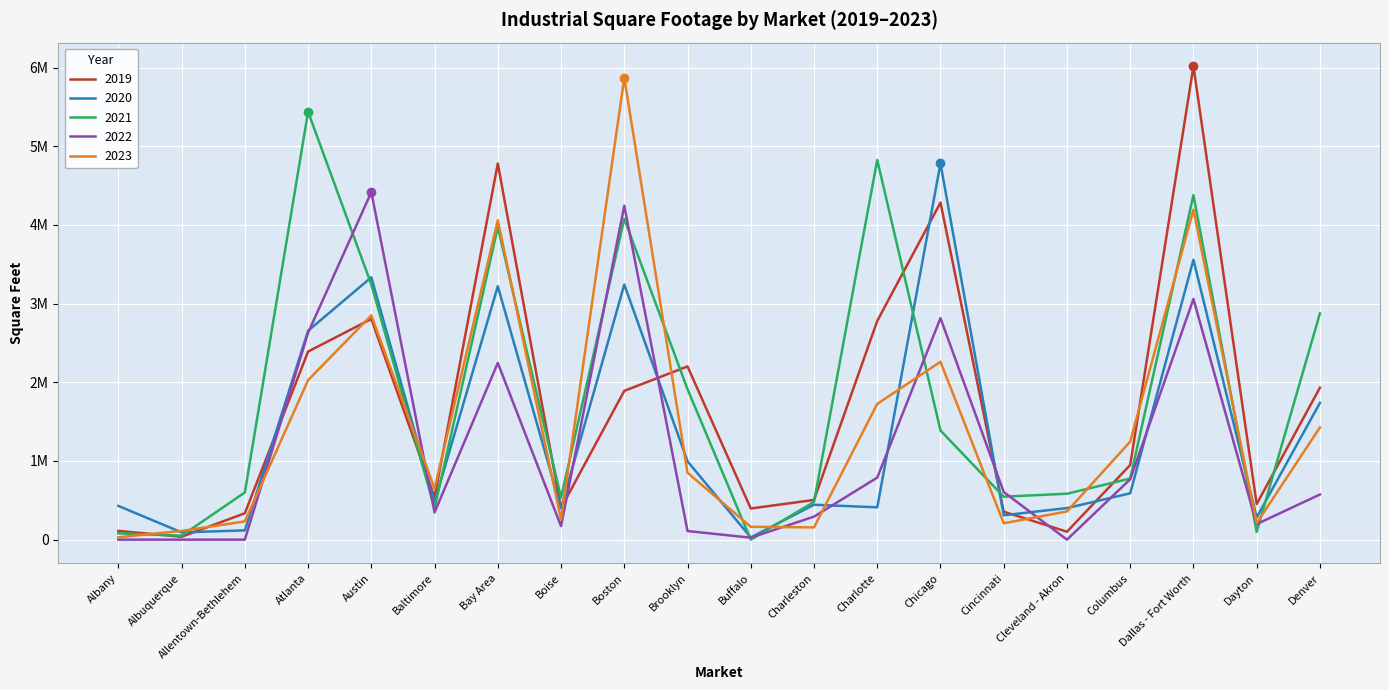

At how many categories does at least one series exceed 2868827?

8